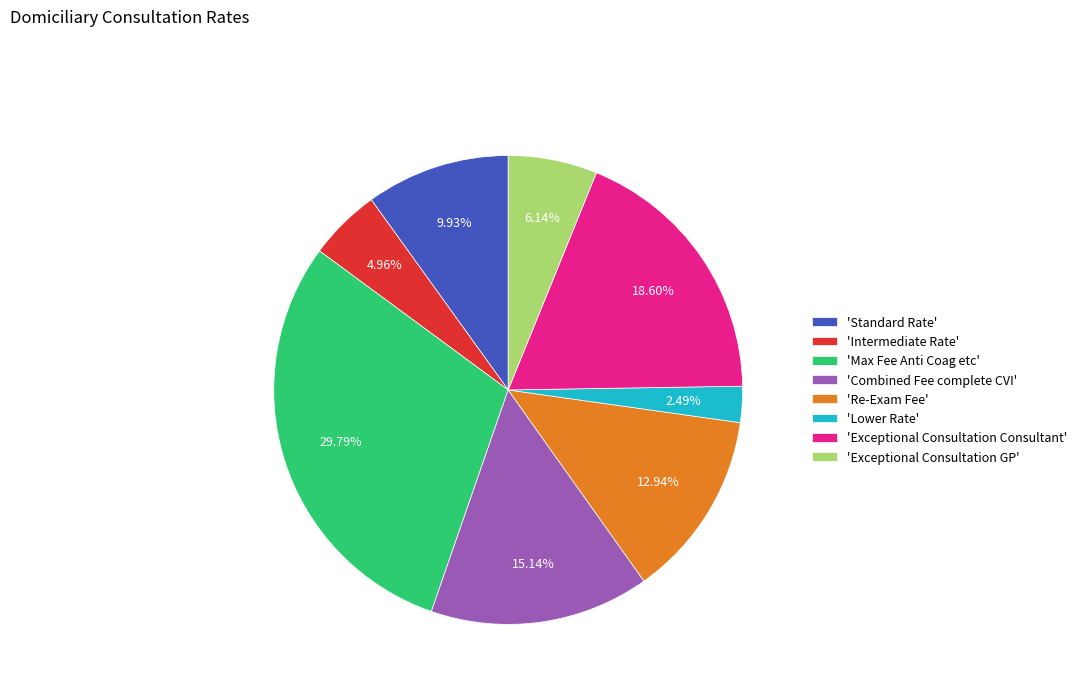

Rank the categories by value from lowest to highest.

'Lower Rate', 'Intermediate Rate', 'Exceptional Consultation GP', 'Standard Rate', 'Re-Exam Fee', 'Combined Fee complete CVI', 'Exceptional Consultation Consultant', 'Max Fee Anti Coag etc'